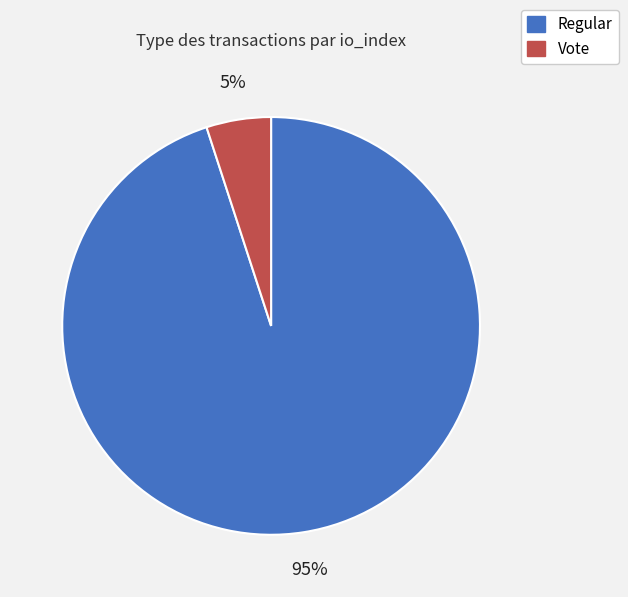

Does any single category account for the majority?

Yes